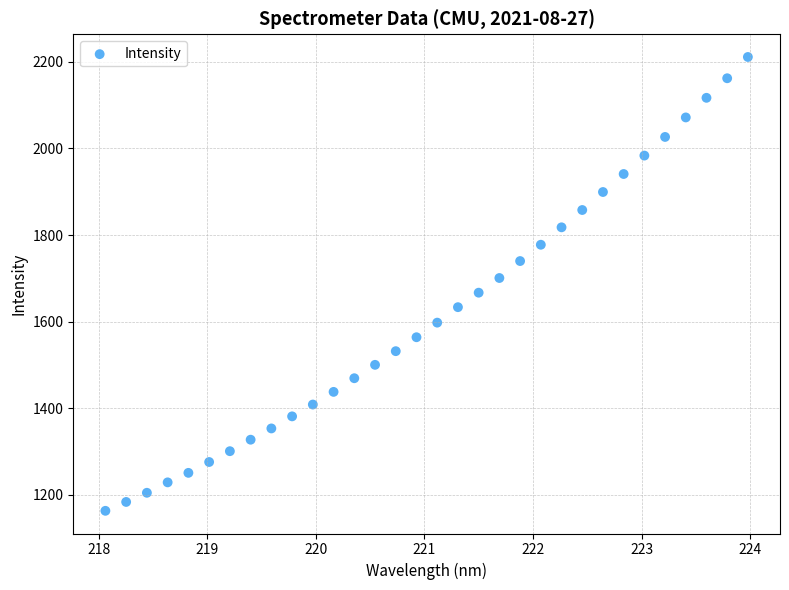

What is the range of Y values (max minus min)?

1048.9